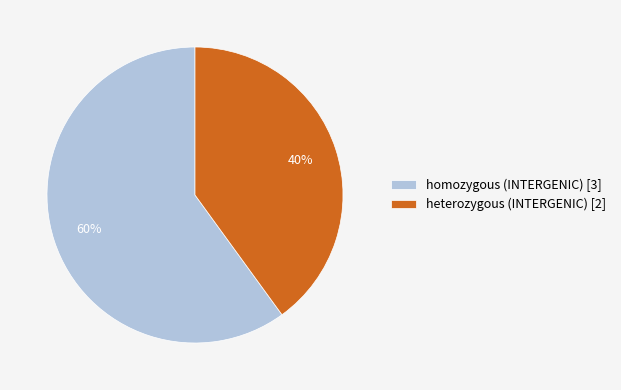

Do homozygous (INTERGENIC) and heterozygous (INTERGENIC) together represent more than half of the pie?

Yes